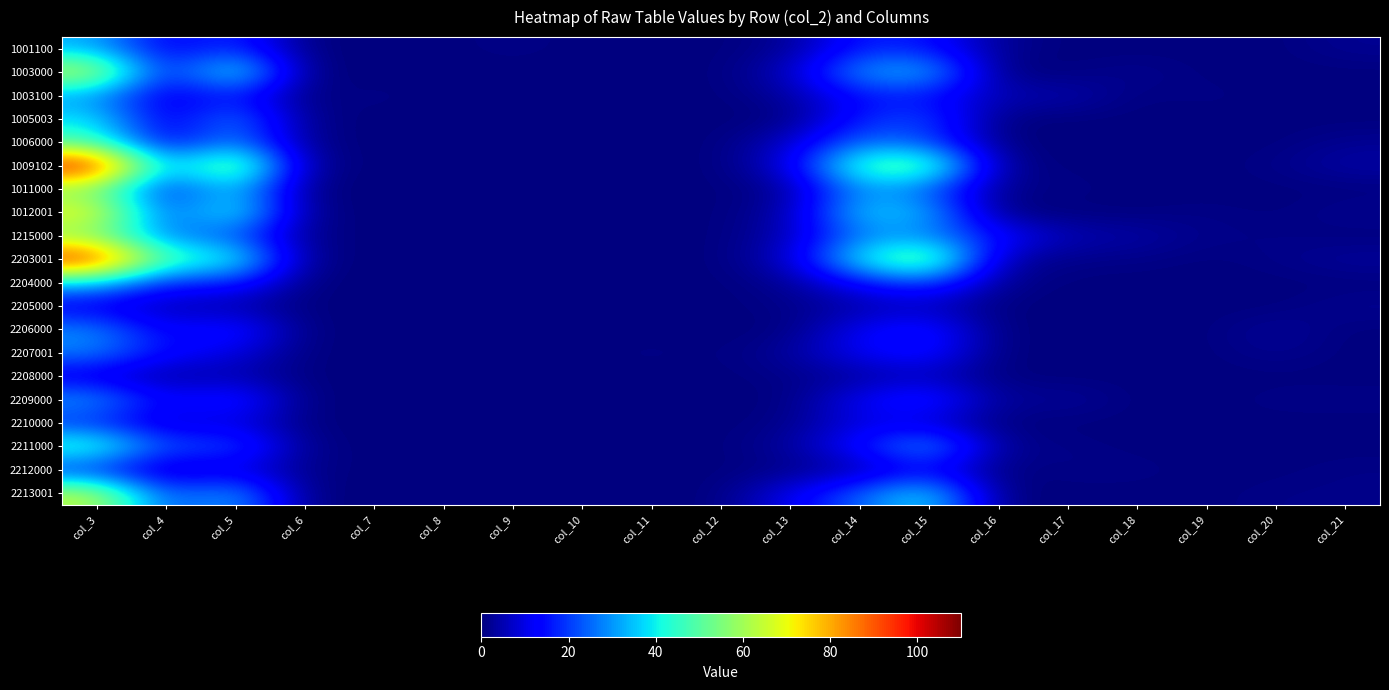

Rank the series by their maximum value, from highest to lowest.

1009102, 2203001, 1012001, 1003000, 2213001, 1215000, 1011000, 1006000, 2211000, 1005003, 2204000, 1001100, 2209000, 1003100, 2206000, 2207001, 2210000, 2212000, 2205000, 2208000